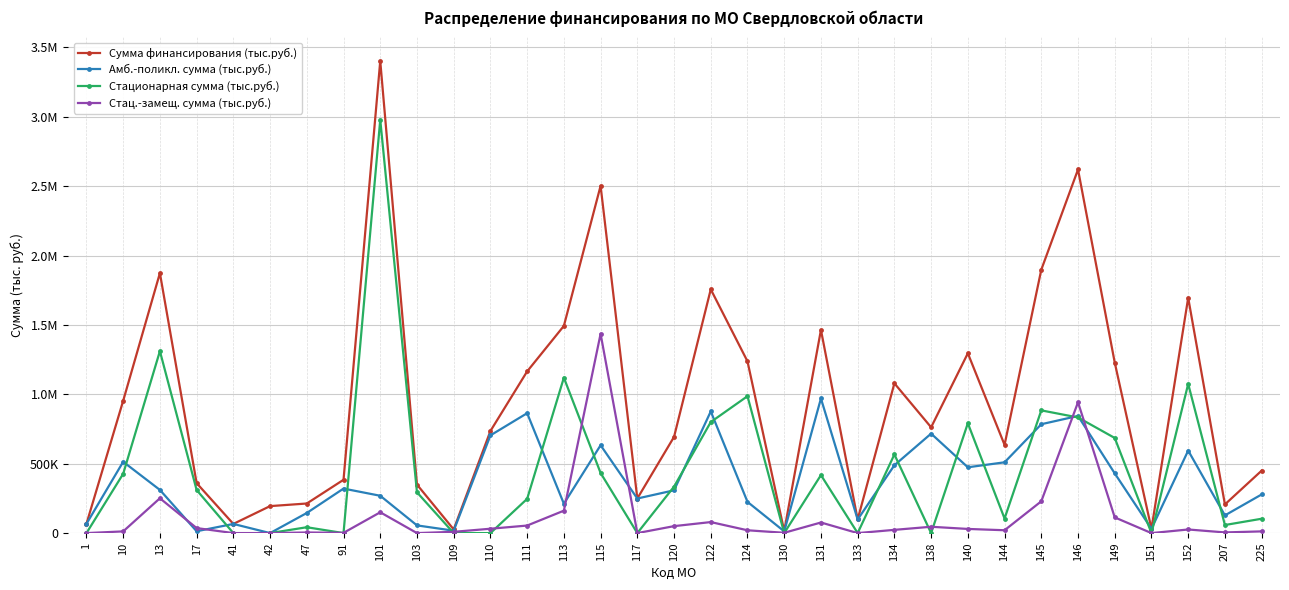

Which series changed the most between 111 and 140?

Стационарная сумма (тыс.руб.)